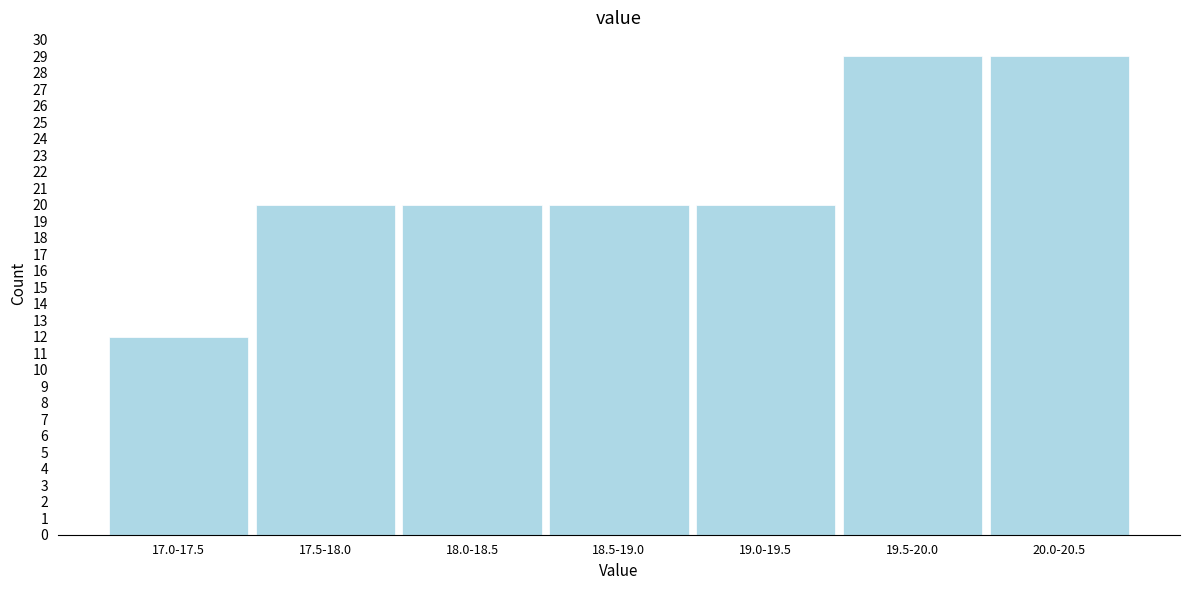

Reading right to left, transcribe all the data shown in this chart.

20.0-20.5=29	19.5-20.0=29	19.0-19.5=20	18.5-19.0=20	18.0-18.5=20	17.5-18.0=20	17.0-17.5=12